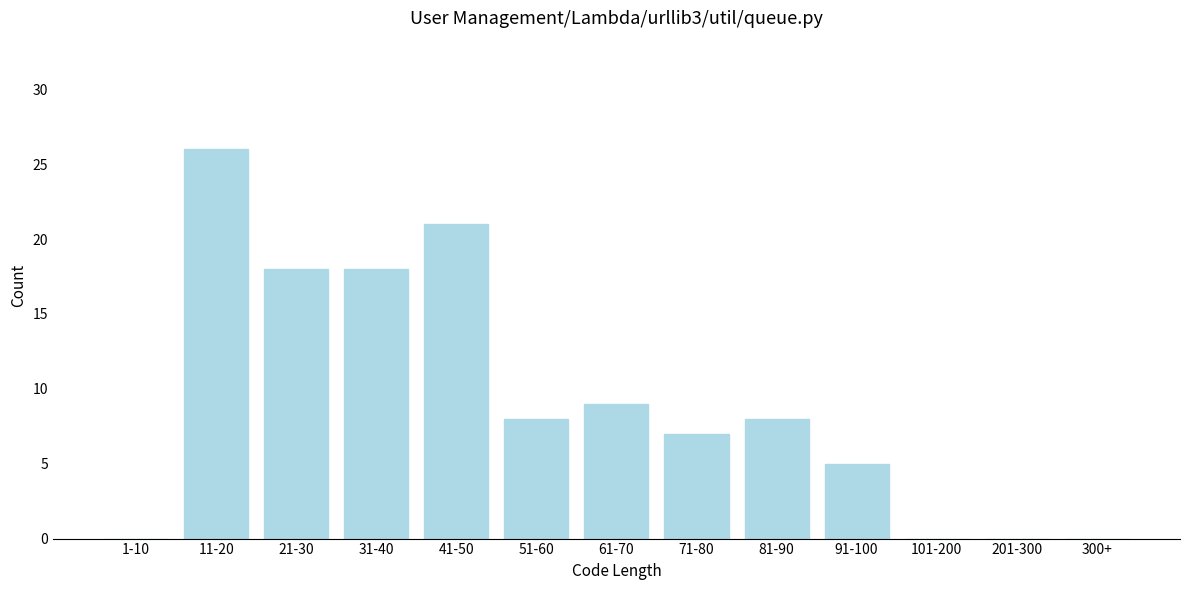

Reading right to left, extract all data points from this chart.

300+=0	201-300=0	101-200=0	91-100=5	81-90=8	71-80=7	61-70=9	51-60=8	41-50=21	31-40=18	21-30=18	11-20=26	1-10=0